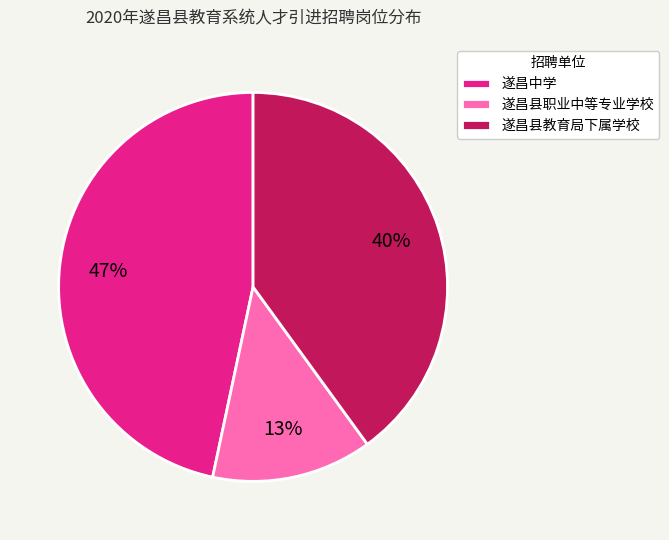

How many slices are in this pie chart?

3